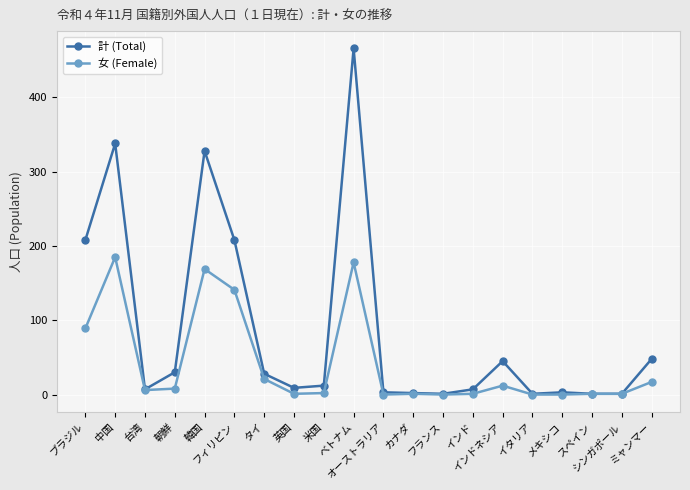

Does the chart display data point markers on the line(s)?

Yes